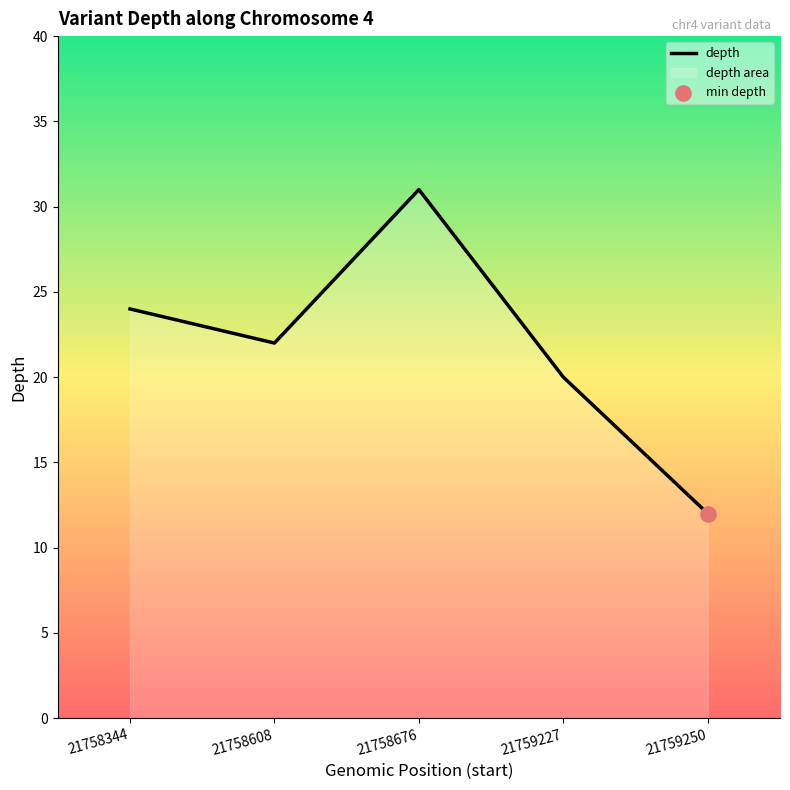

What is the change in value from 21758676 to 21759227?

-11